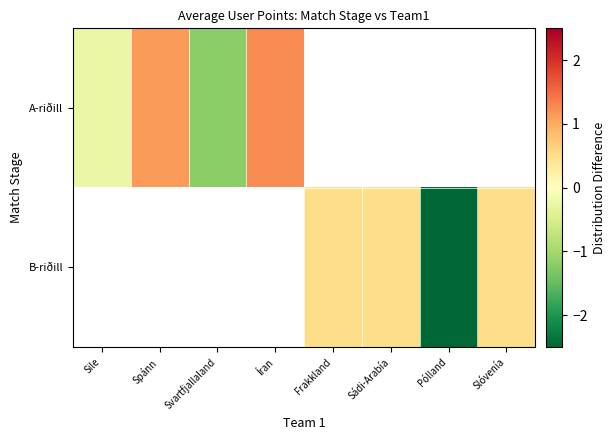

How many positive values does the B-riðill series have?

3